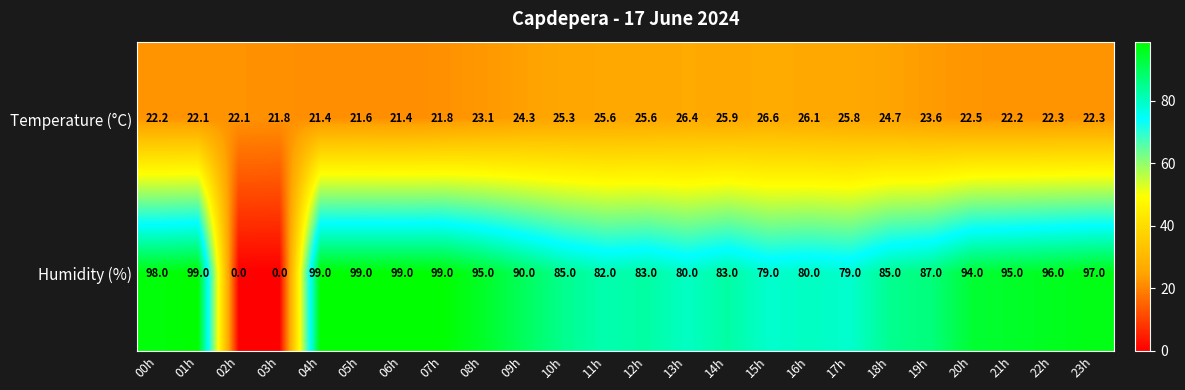

True or false: Humidity (%) has a value of 80.0 at 13h.

True